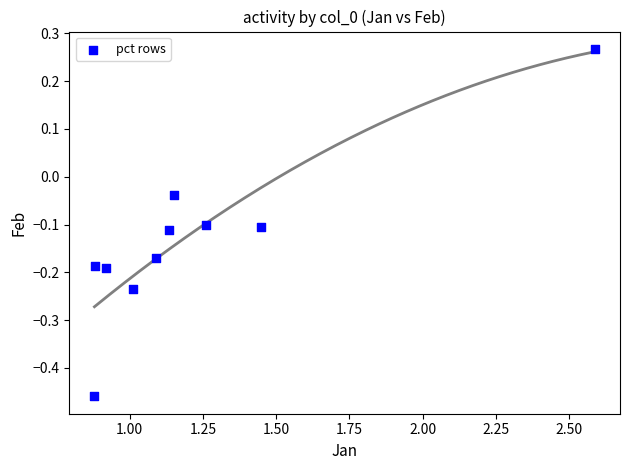

What is the range of X values (max minus min)?

1.7